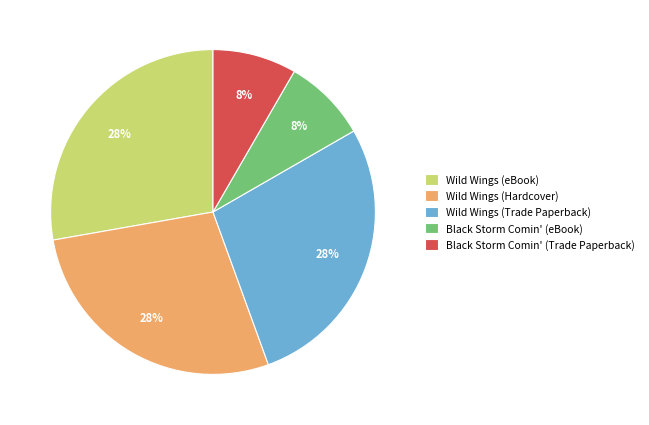

To the nearest percent, what is the combined percentage of Wild Wings (Trade Paperback) and Black Storm Comin' (Trade Paperback)?

36%